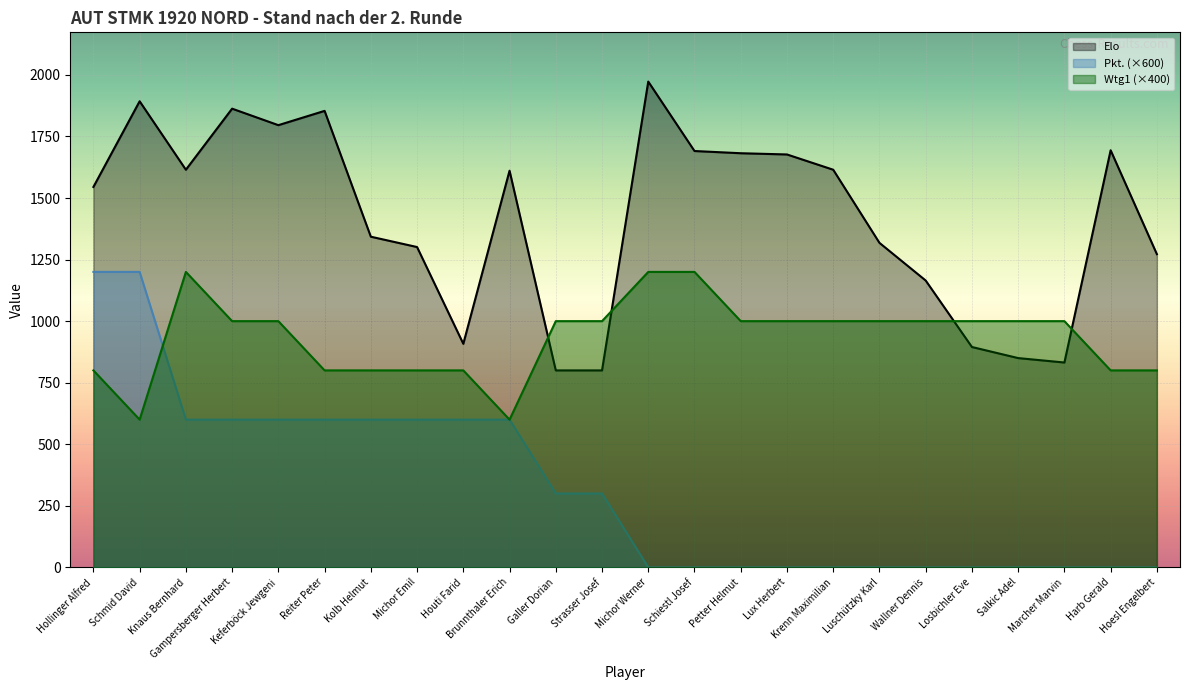

What is the total value across all series at Krenn Maximilian?

2615